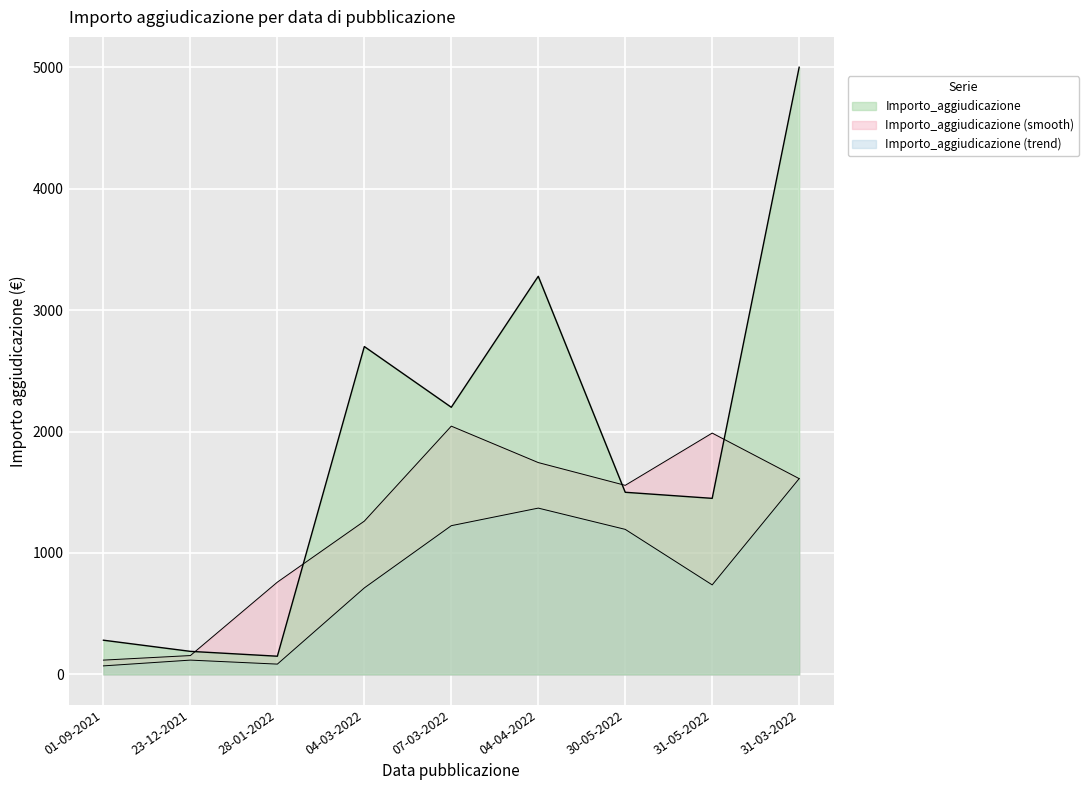

What is the sum of the values at 28-01-2022 and 04-04-2022?

3428.7